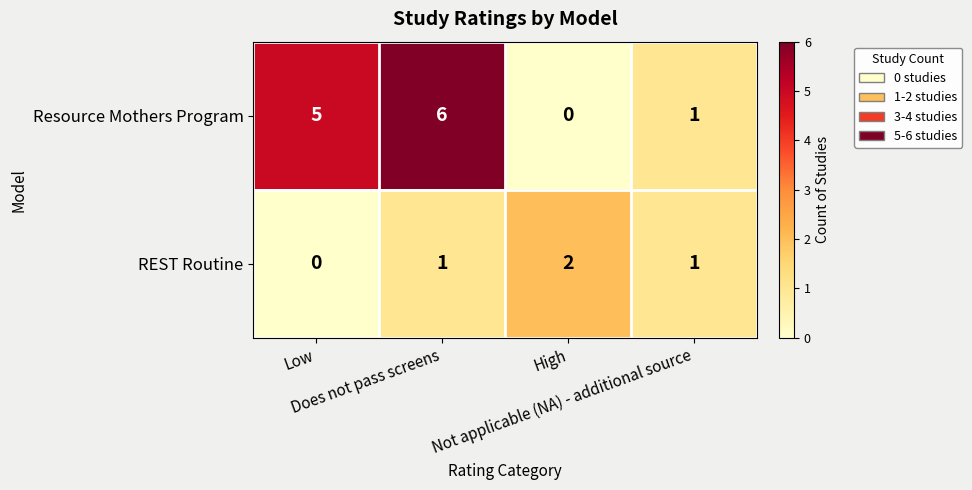

Which series has the widest spread of values?

Resource Mothers Program